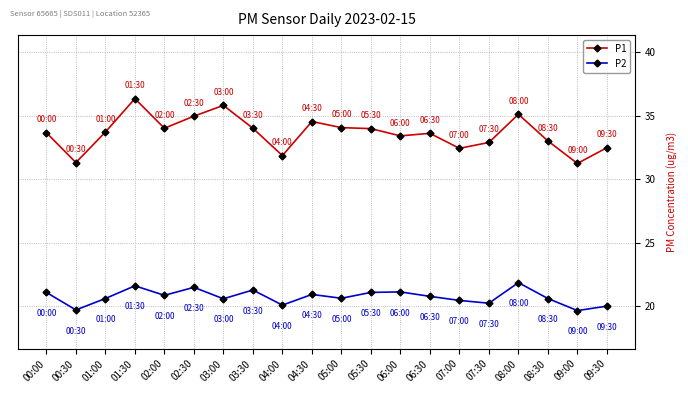

Which series has the largest total across all categories?

P1